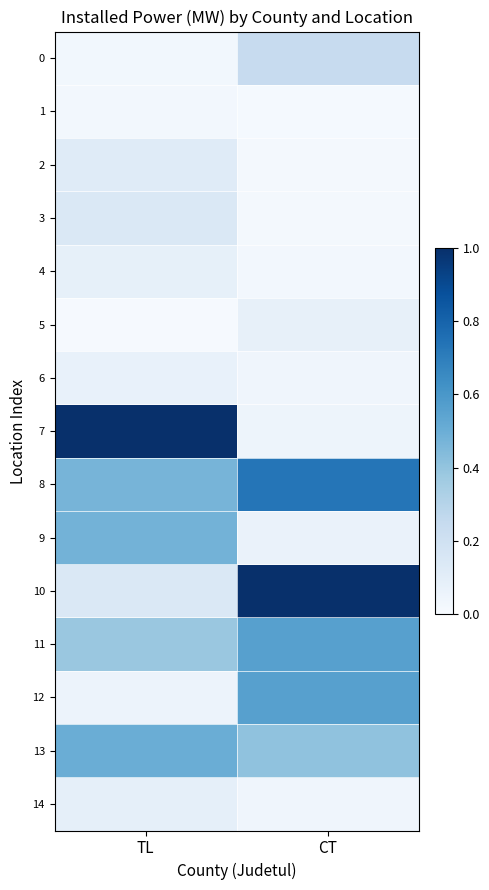

Reading right to left, transcribe all the data shown in this chart.

0: CT=0.2	TL=0.0
1: CT=0.0	TL=0.0
2: CT=0.0	TL=0.1
3: CT=0.0	TL=0.1
4: CT=0.0	TL=0.1
5: CT=0.1	TL=0.0
6: CT=0.0	TL=0.1
7: CT=0.0	TL=1.0
8: CT=0.7	TL=0.5
9: CT=0.1	TL=0.5
10: CT=1.0	TL=0.1
11: CT=0.6	TL=0.4
12: CT=0.6	TL=0.1
13: CT=0.4	TL=0.5
14: CT=0.0	TL=0.1